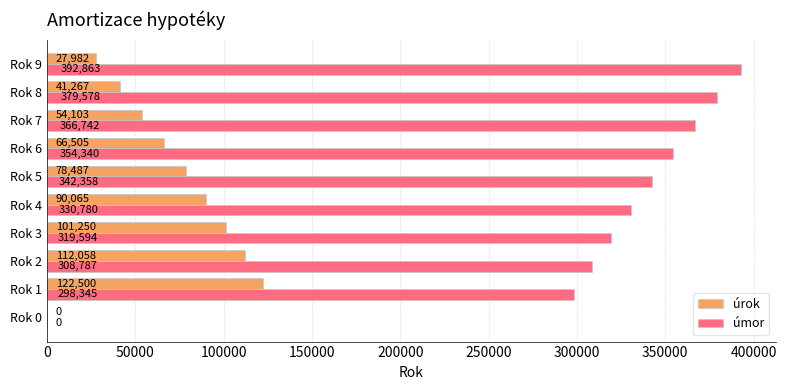

True or false: úrok has a value of 56238.6 at Rok 3.

False